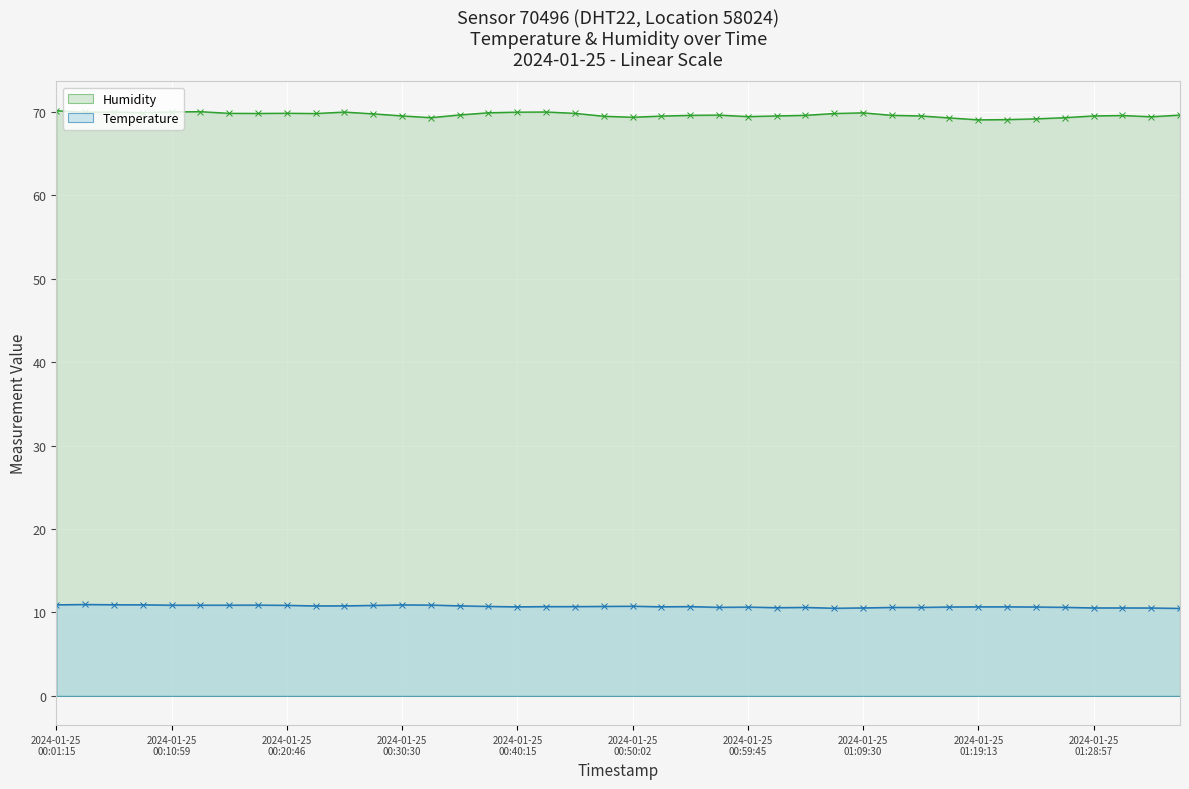

Rank the series by their average value, from lowest to highest.

Temperature, Humidity